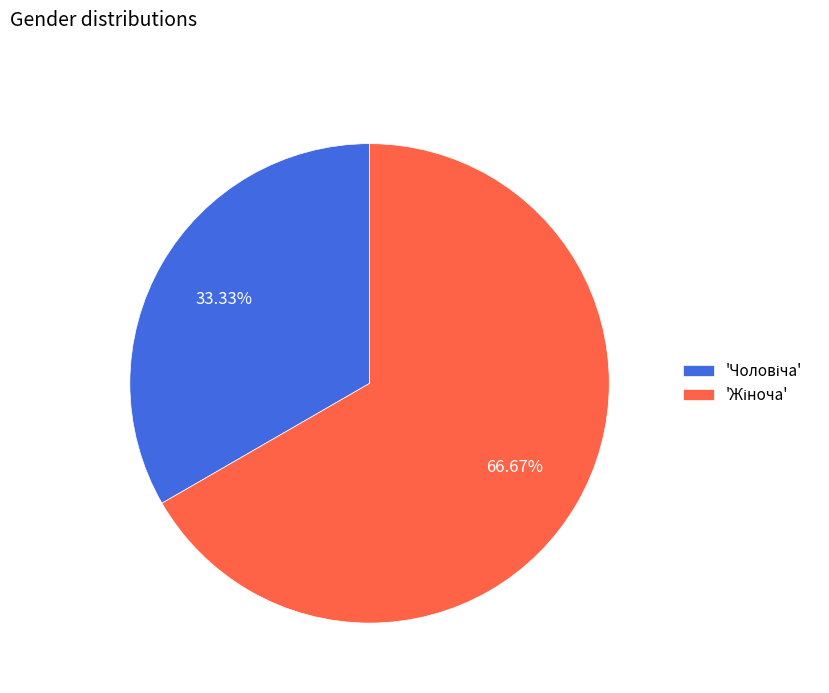

Does any single category account for the majority?

Yes